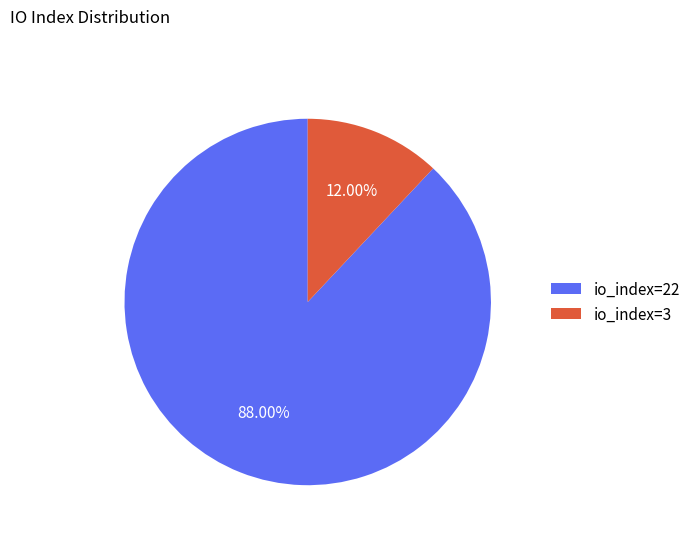

Is it true that io_index=3 is 12% of the pie?

True